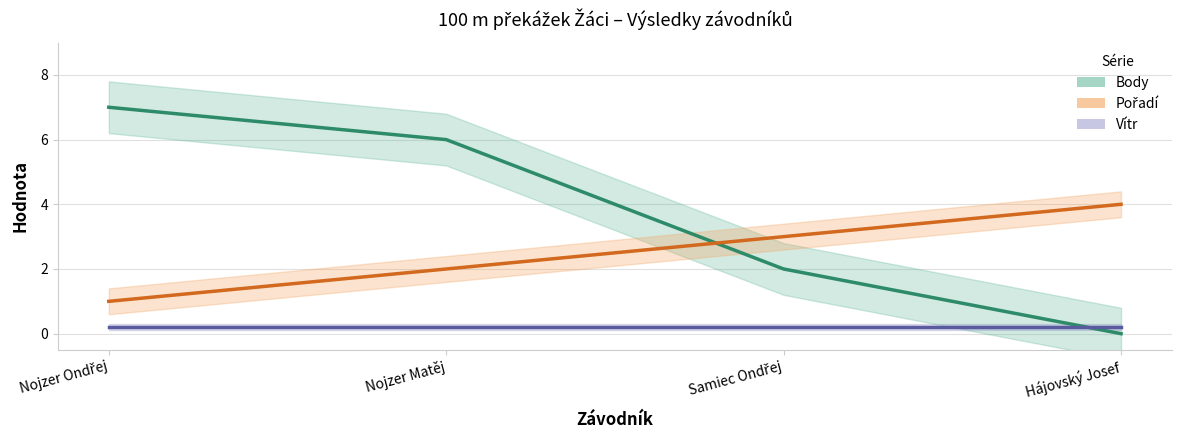

Which category has the lowest value in the Body series?

Hájovský Josef